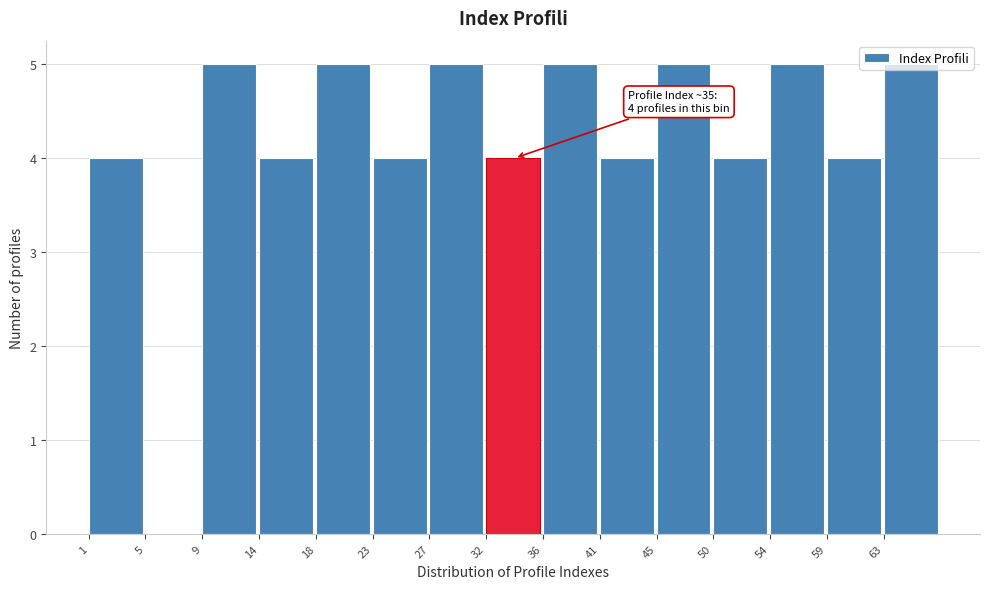

What is the change in value from 41 to 45?

+1